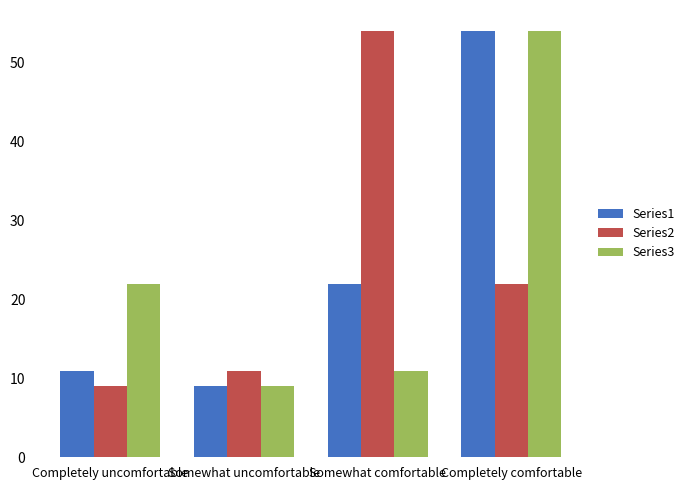

What is the sum of the Series3 values at Completely comfortable and Somewhat uncomfortable?

63